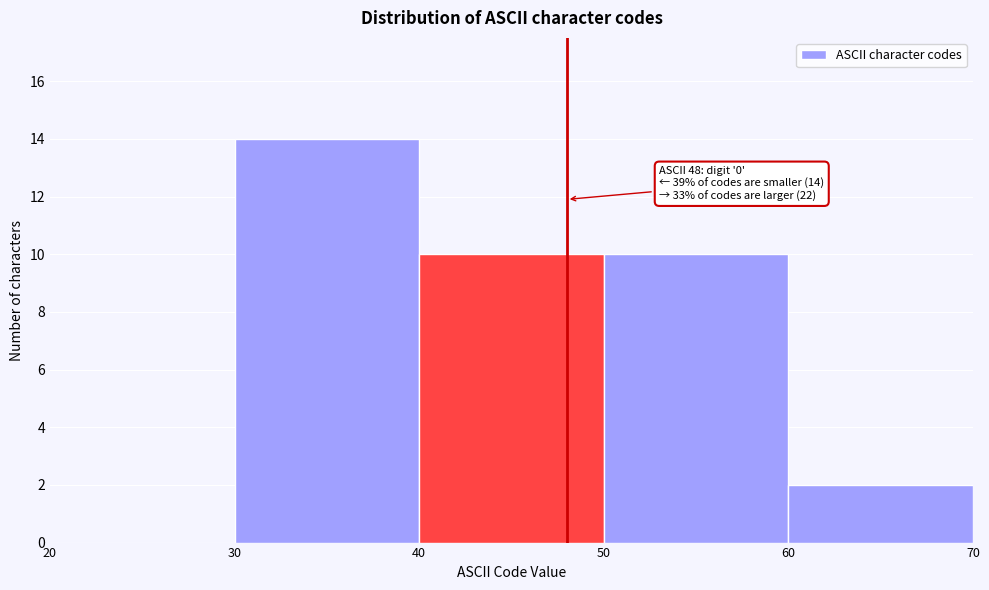

Over which range of the x-axis is the bar tallest?

30 to 40